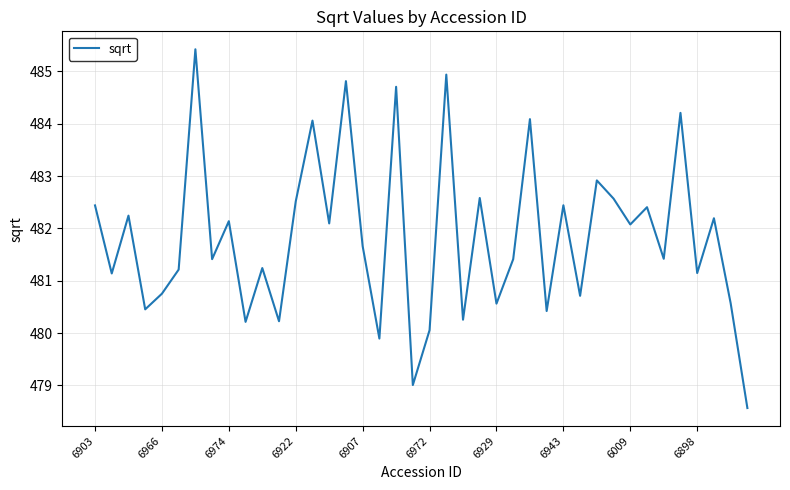

What is the minimum value shown in the chart?

478.6